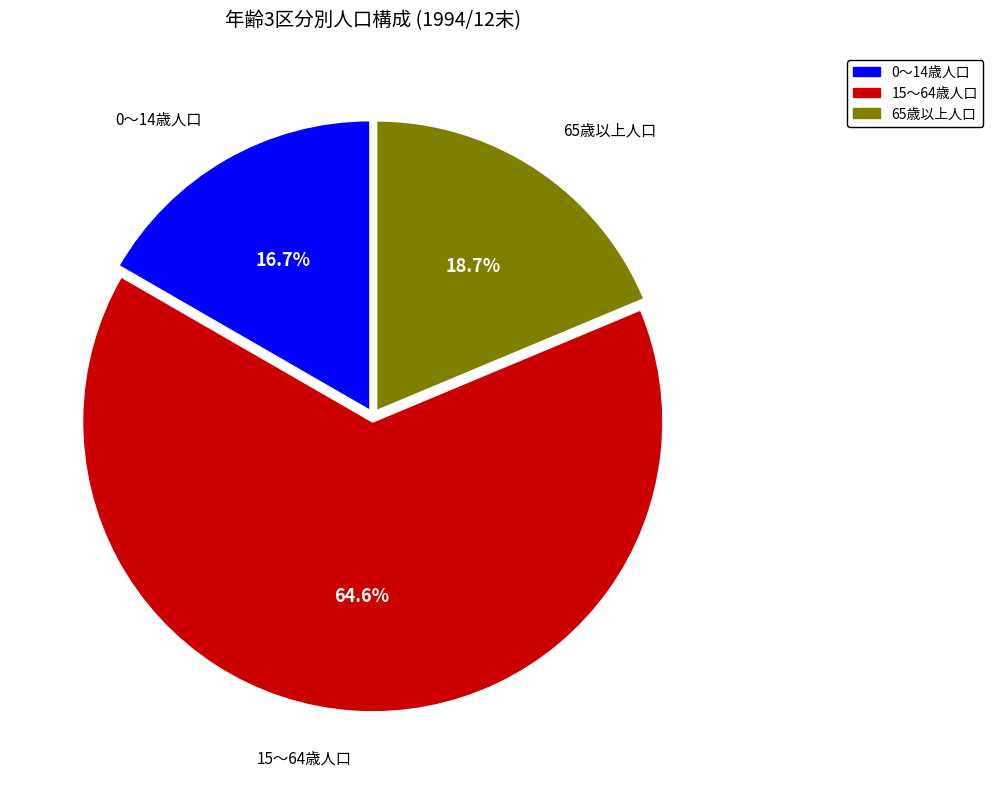

How many segments does this pie chart have?

3